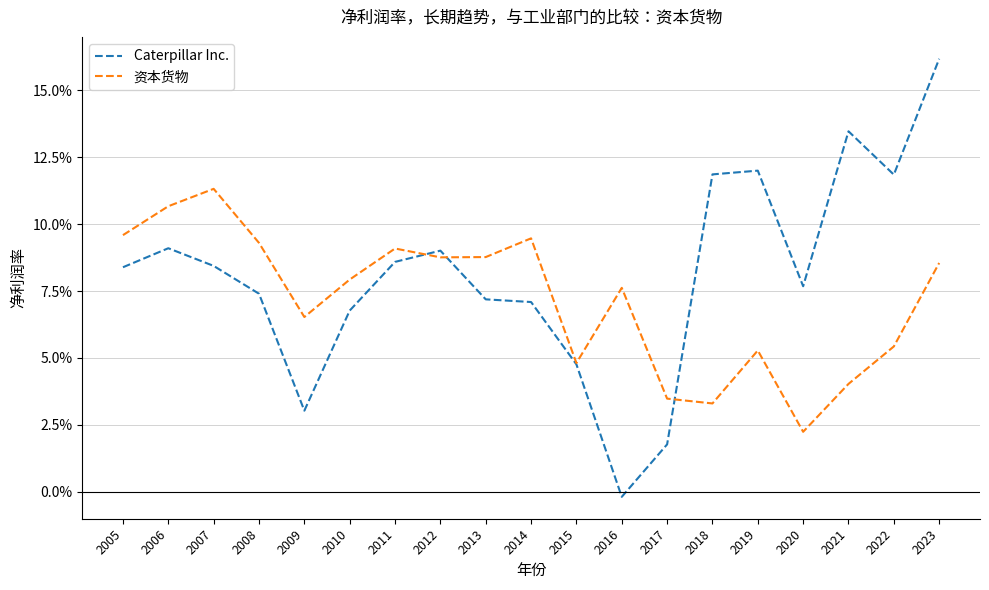

What is the average value of the Caterpillar Inc. series?

0.1